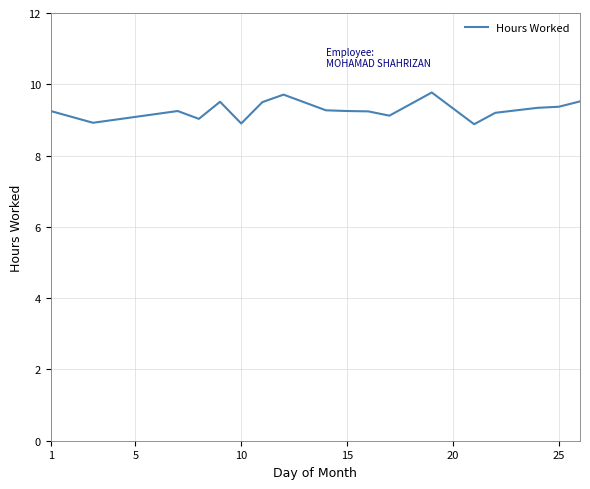

Count the number of data series in this chart.

1